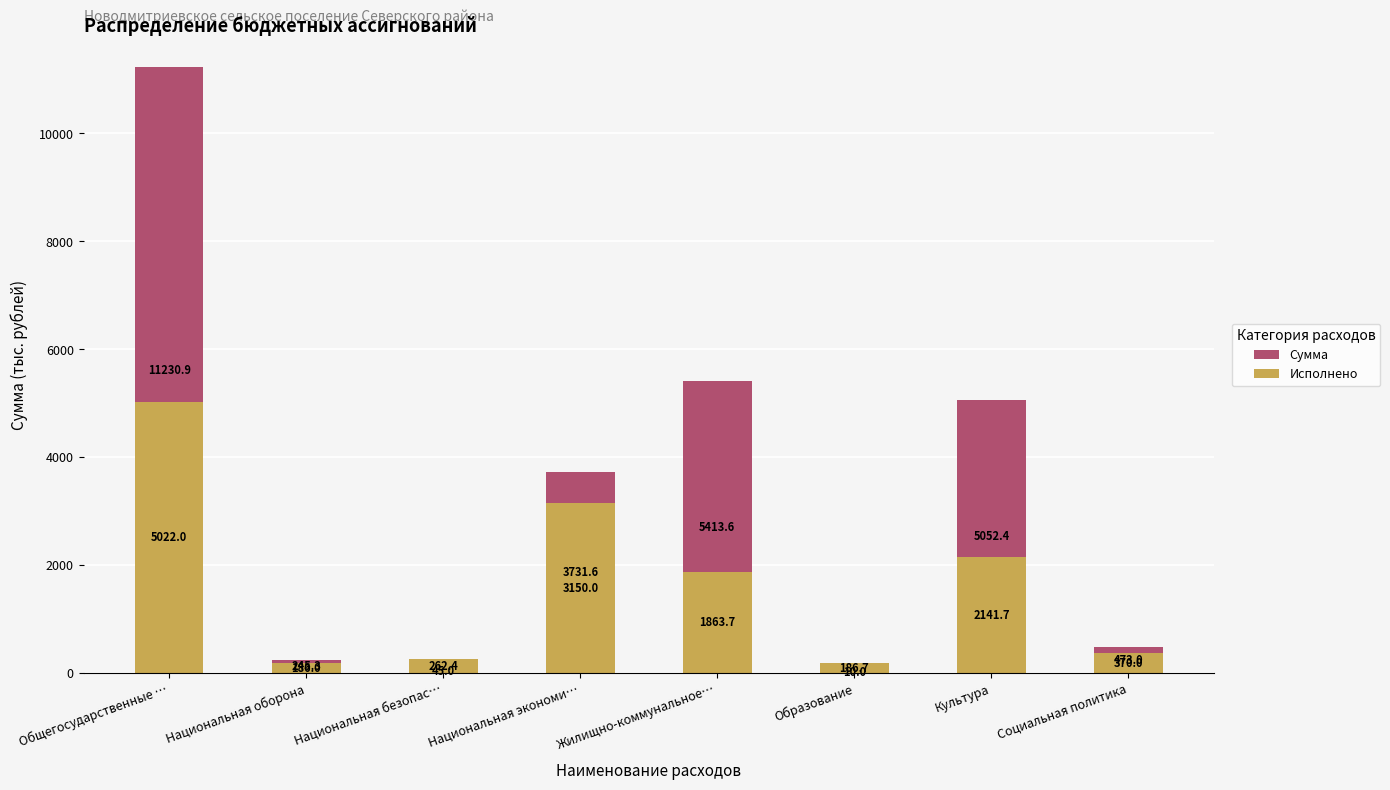

How many distinct data groups are displayed?

2